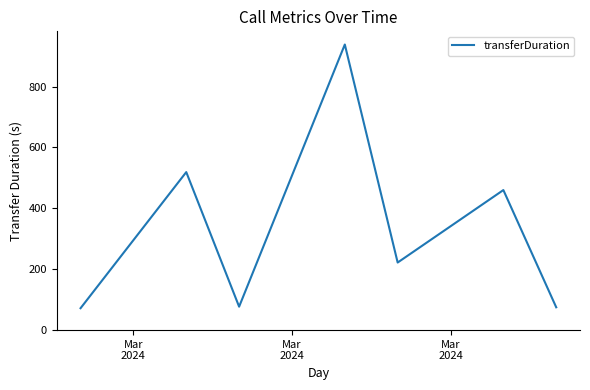

How many lines are shown in the chart?

1